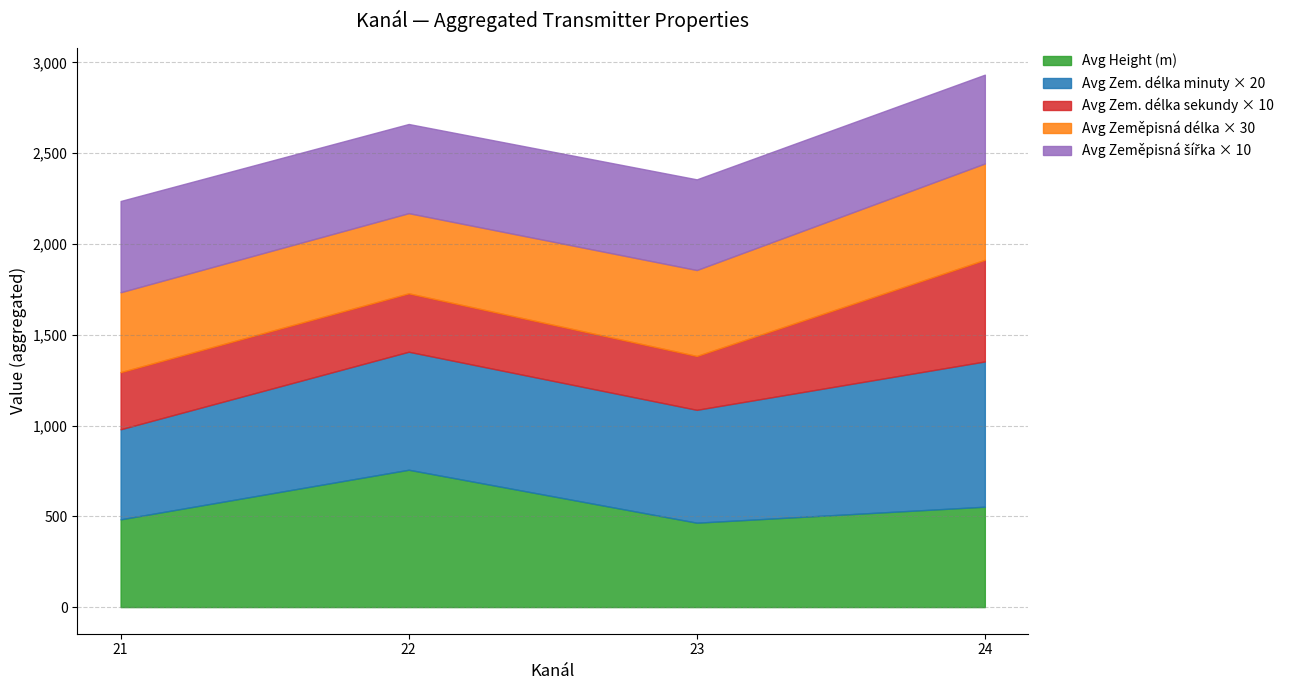

What is the minimum value for Avg Height (m)?

464.9